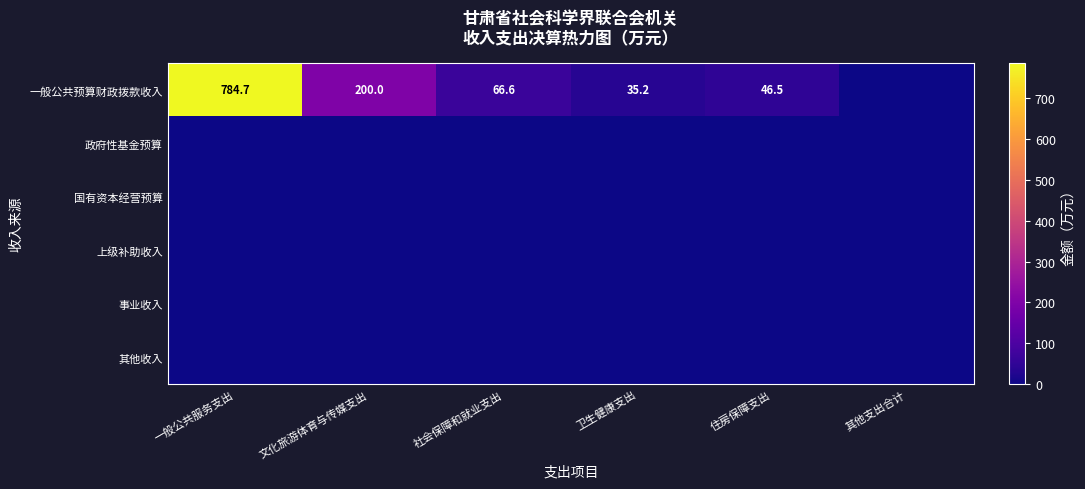

Is it true that 一般公共预算财政拨款收入 equals 356.7 at 一般公共服务支出?

False